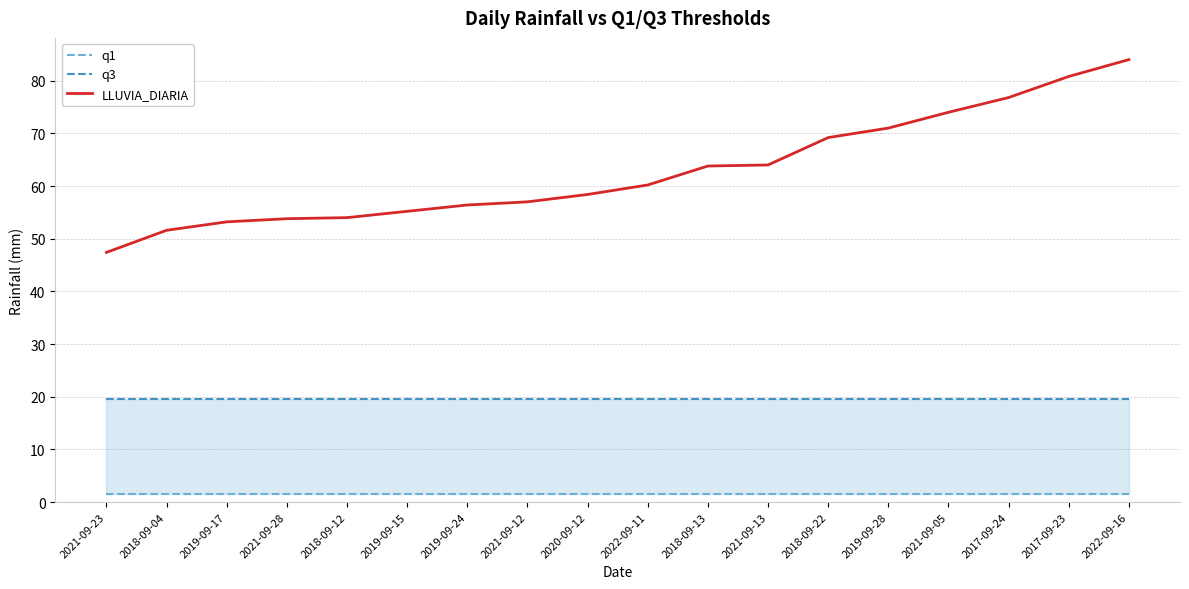

Reading left to right, list all the values displayed in this chart.

q1: 2021-09-23=1.5	2018-09-04=1.5	2019-09-17=1.5	2021-09-28=1.5	2018-09-12=1.5	2019-09-15=1.5	2019-09-24=1.5	2021-09-12=1.5	2020-09-12=1.5	2022-09-11=1.5	2018-09-13=1.5	2021-09-13=1.5	2018-09-22=1.5	2019-09-28=1.5	2021-09-05=1.5	2017-09-24=1.5	2017-09-23=1.5	2022-09-16=1.5
q3: 2021-09-23=19.6	2018-09-04=19.6	2019-09-17=19.6	2021-09-28=19.6	2018-09-12=19.6	2019-09-15=19.6	2019-09-24=19.6	2021-09-12=19.6	2020-09-12=19.6	2022-09-11=19.6	2018-09-13=19.6	2021-09-13=19.6	2018-09-22=19.6	2019-09-28=19.6	2021-09-05=19.6	2017-09-24=19.6	2017-09-23=19.6	2022-09-16=19.6
LLUVIA_DIARIA: 2021-09-23=47.4	2018-09-04=51.6	2019-09-17=53.2	2021-09-28=53.8	2018-09-12=54.0	2019-09-15=55.2	2019-09-24=56.4	2021-09-12=57.0	2020-09-12=58.4	2022-09-11=60.2	2018-09-13=63.8	2021-09-13=64.0	2018-09-22=69.2	2019-09-28=71.0	2021-09-05=74.0	2017-09-24=76.8	2017-09-23=80.8	2022-09-16=84.0